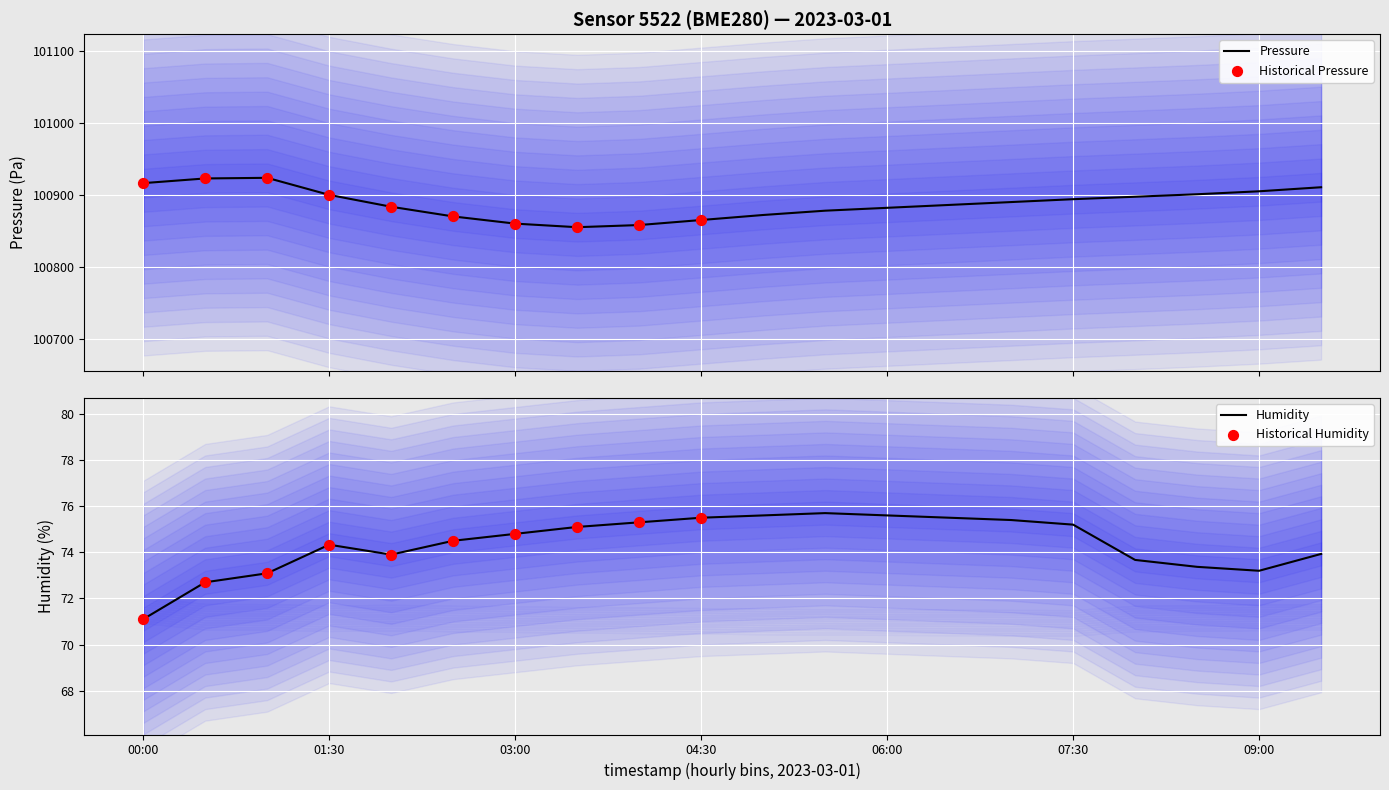

Is the value of humidity at 08:00 greater than the value of pressure at 00:00?

No